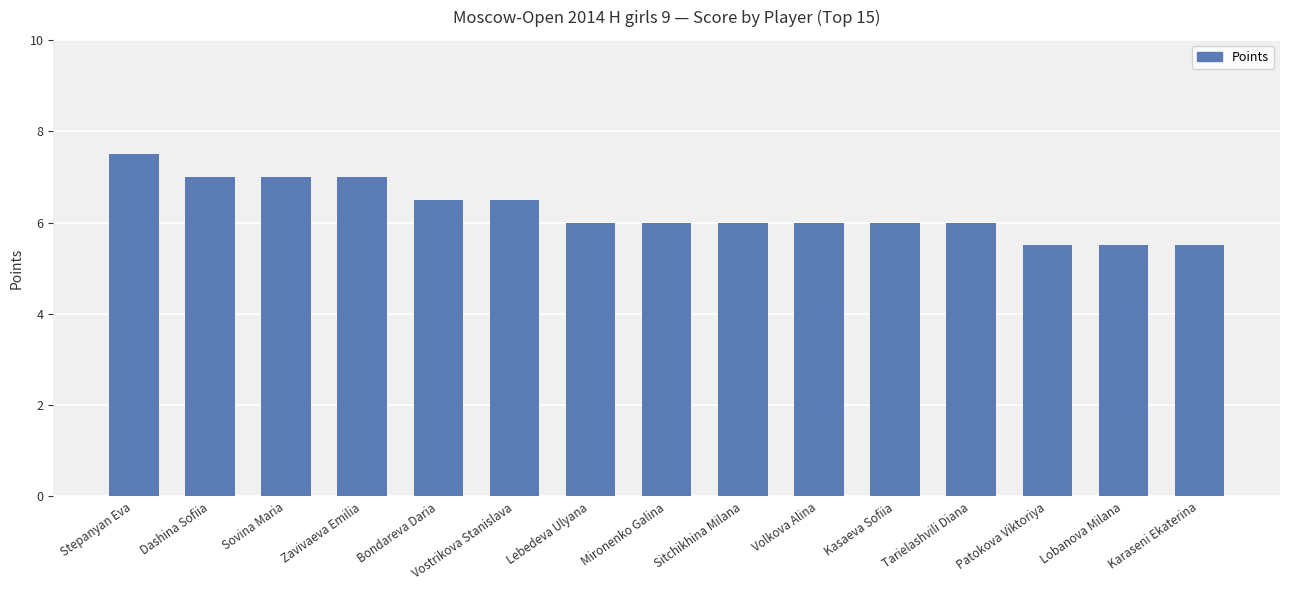

What is the greatest value displayed?

7.5